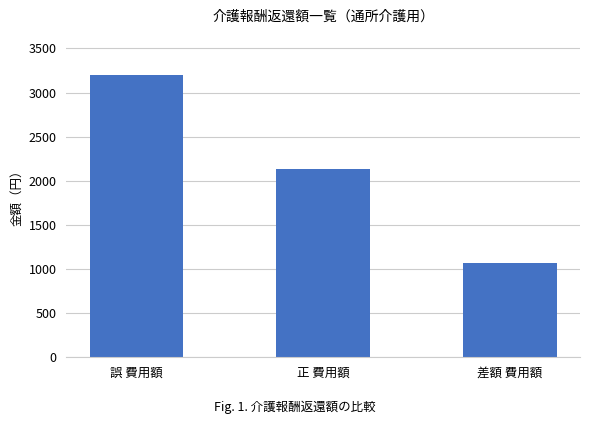

Count the number of data series in this chart.

1